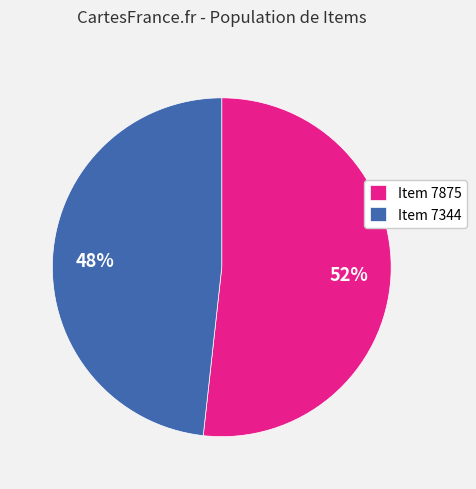

What is the majority slice?

Item 7875